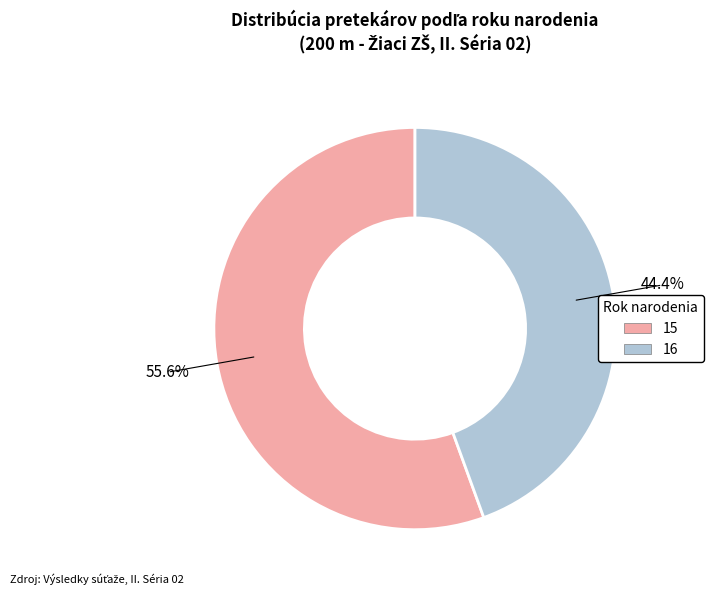

True or false: 16 accounts for 38% of the total.

False